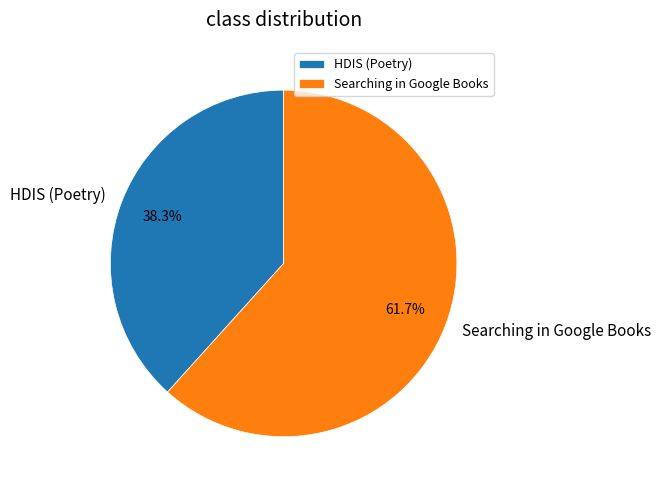

To the nearest percent, what percentage of the pie is Searching in Google Books?

62%